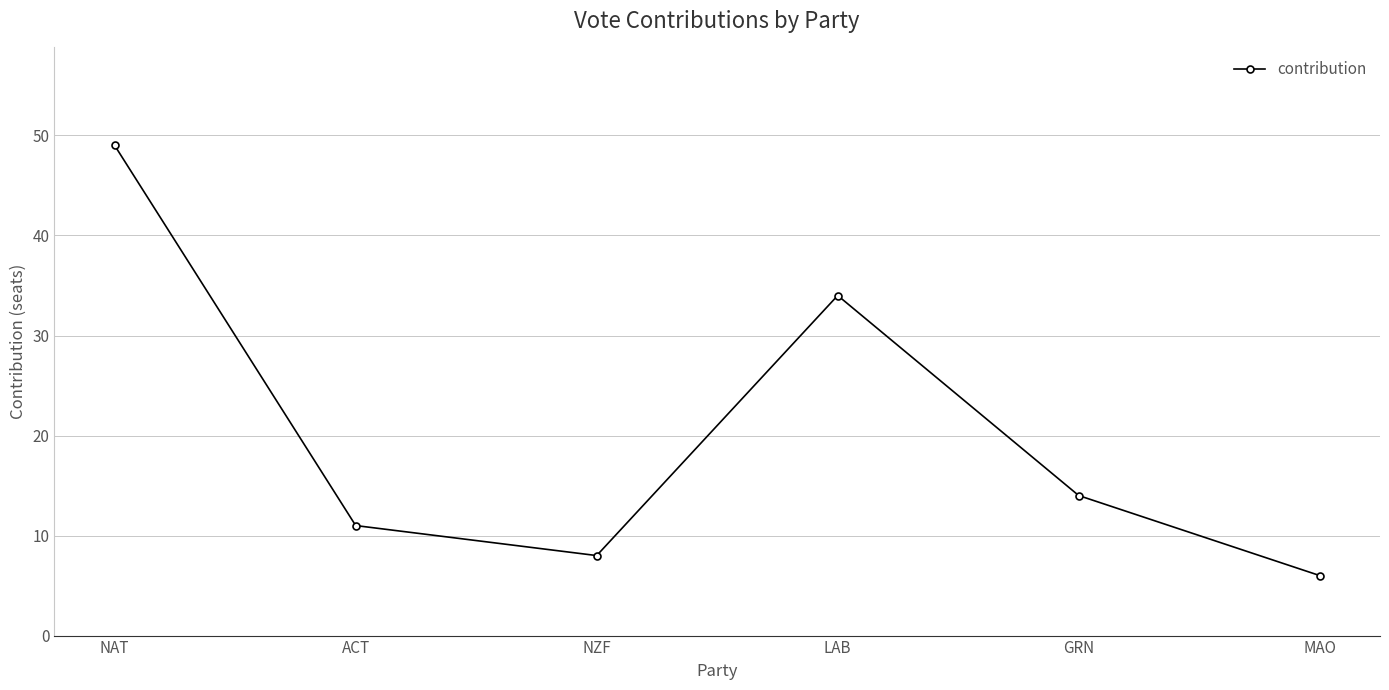

How many distinct data groups are displayed?

1